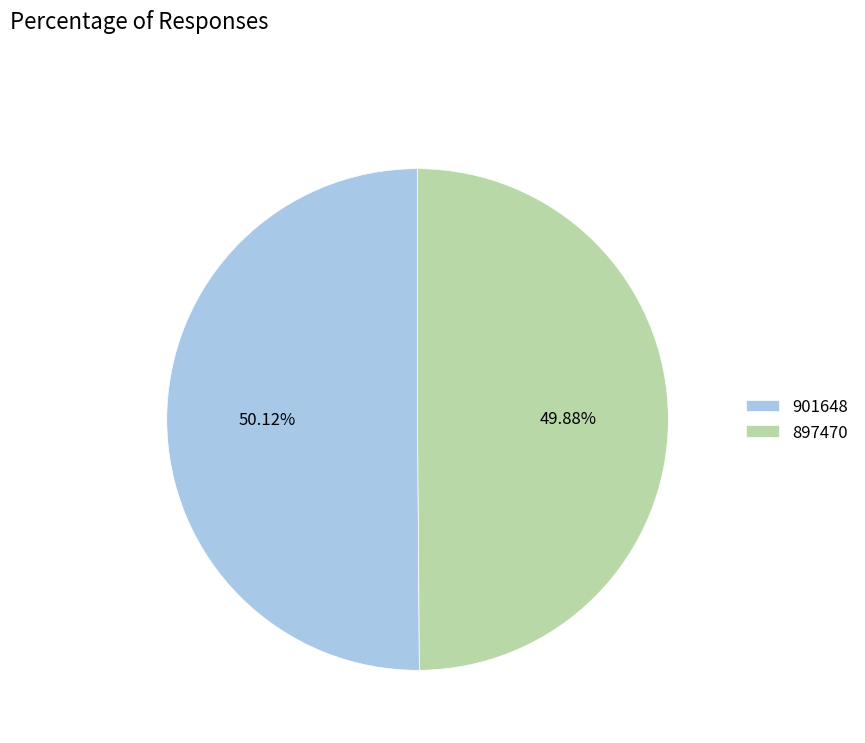

What is the ratio of the value at 897470 to the value at 901648?

1.0